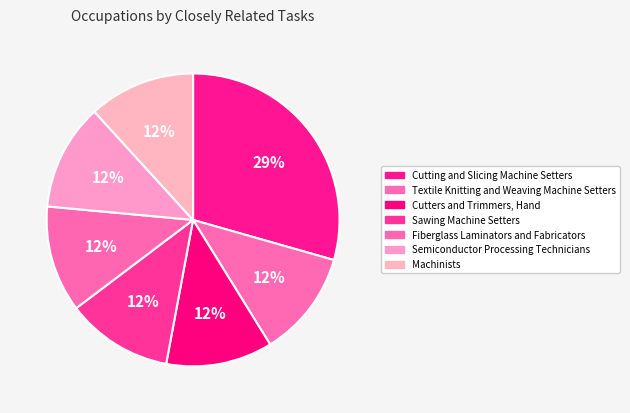

True or false: Cutting and Slicing Machine Setters accounts for 29% of the total.

True